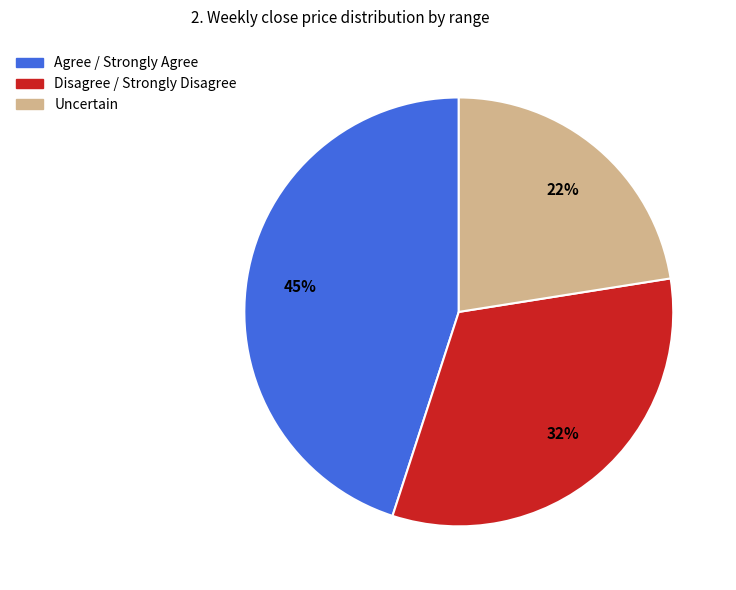

Does any single category account for the majority?

No